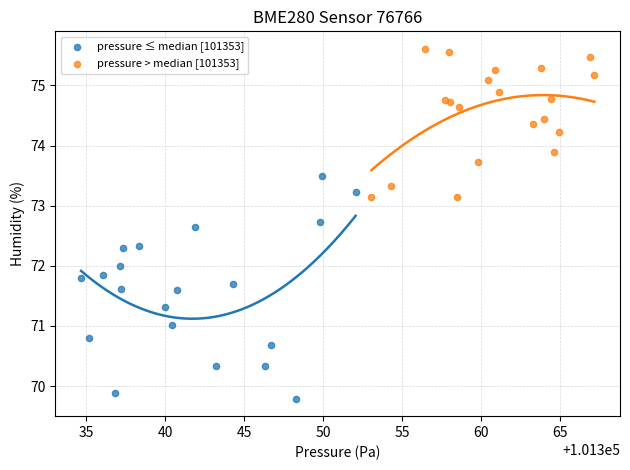

Which series contains the highest Y value?

pressure > median [101353]